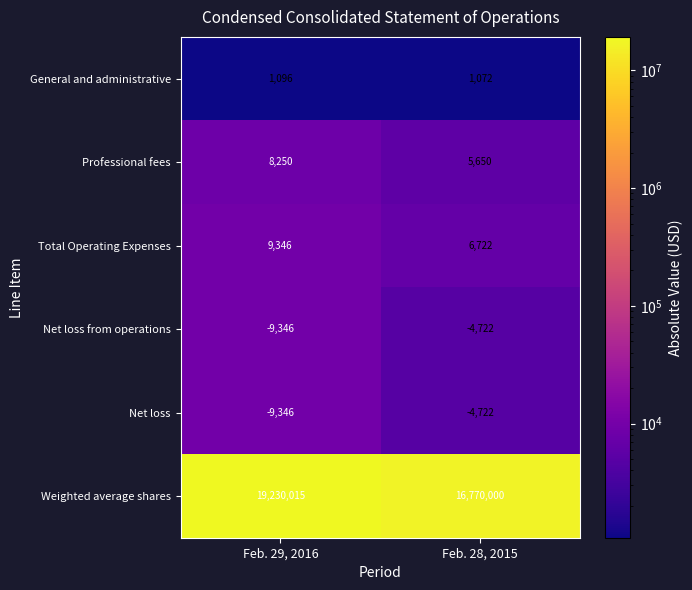

At which category is the sum across all series the highest?

Feb. 29, 2016